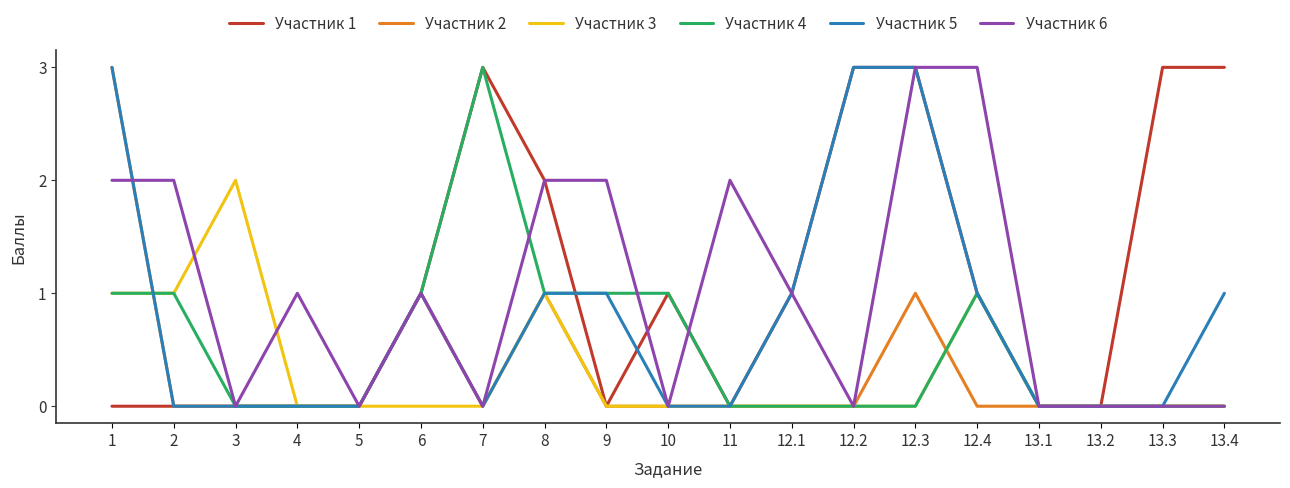

Is it true that Участник 5 equals 0 at 13.1?

True